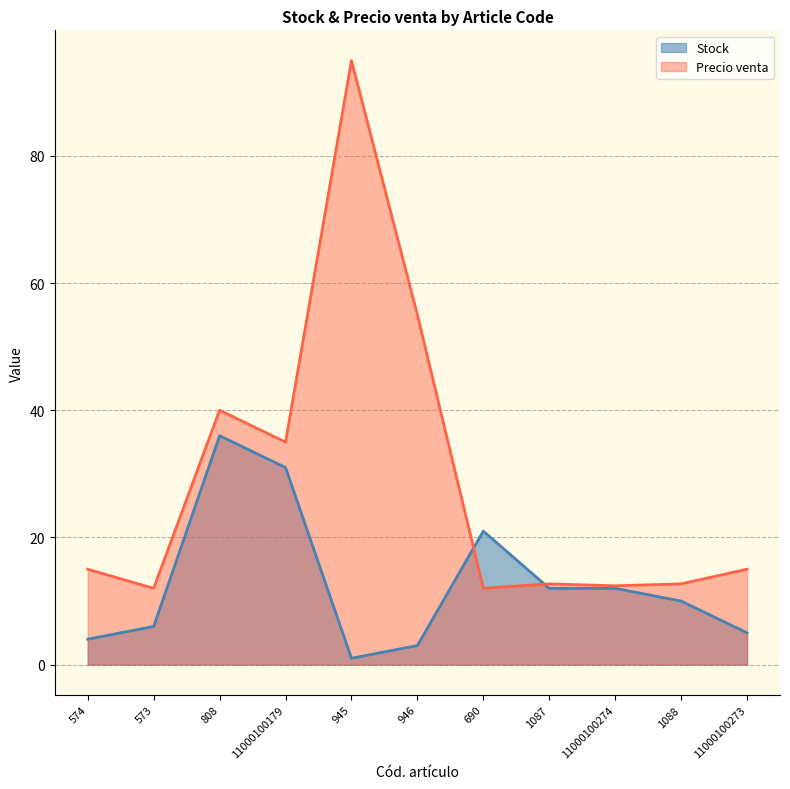

What is the sum of all Stock values?

141.0